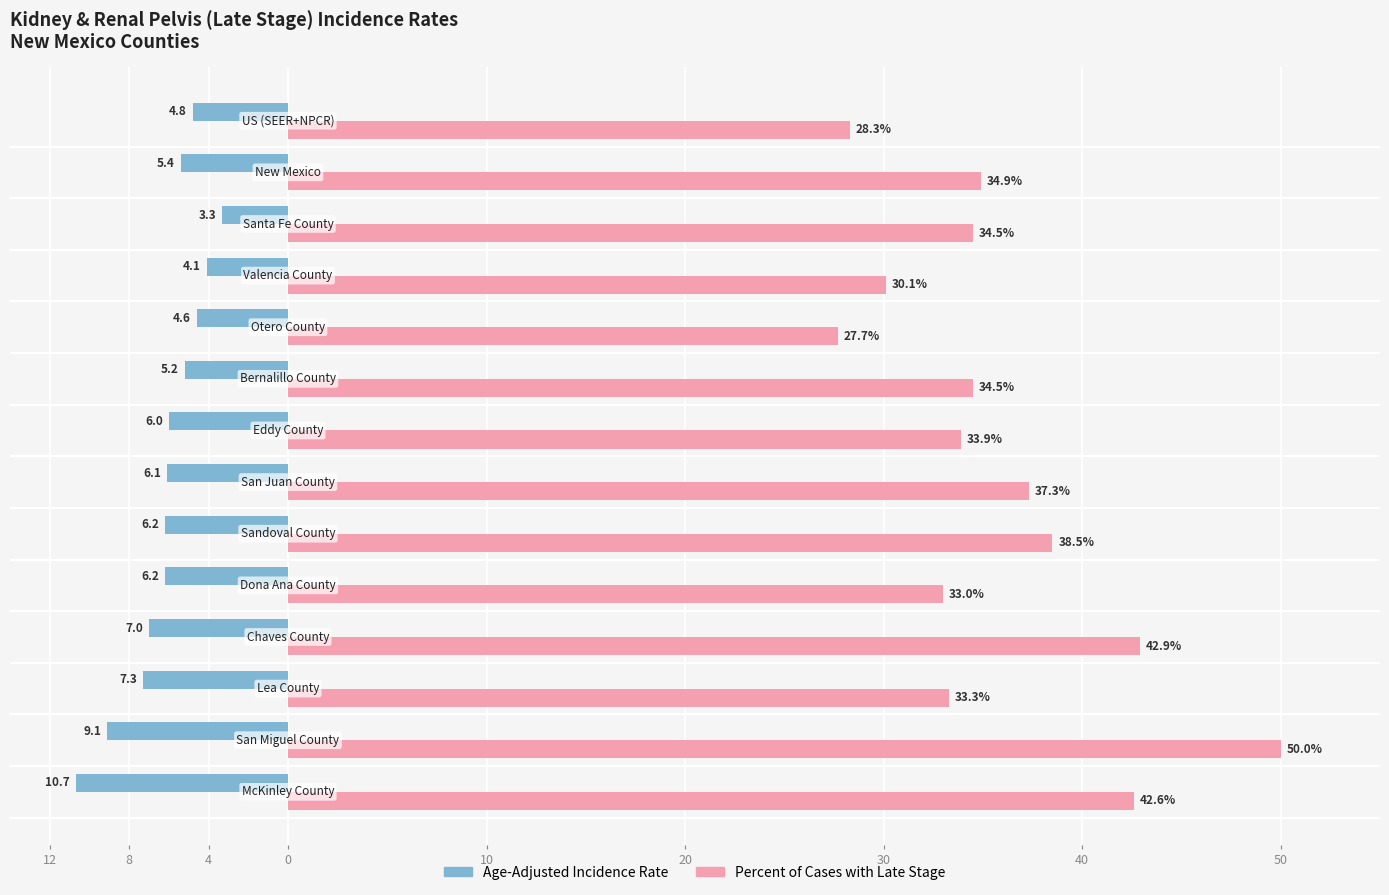

What are all the series names shown in the legend?

Age-Adjusted Incidence Rate, Percent of Cases with Late Stage